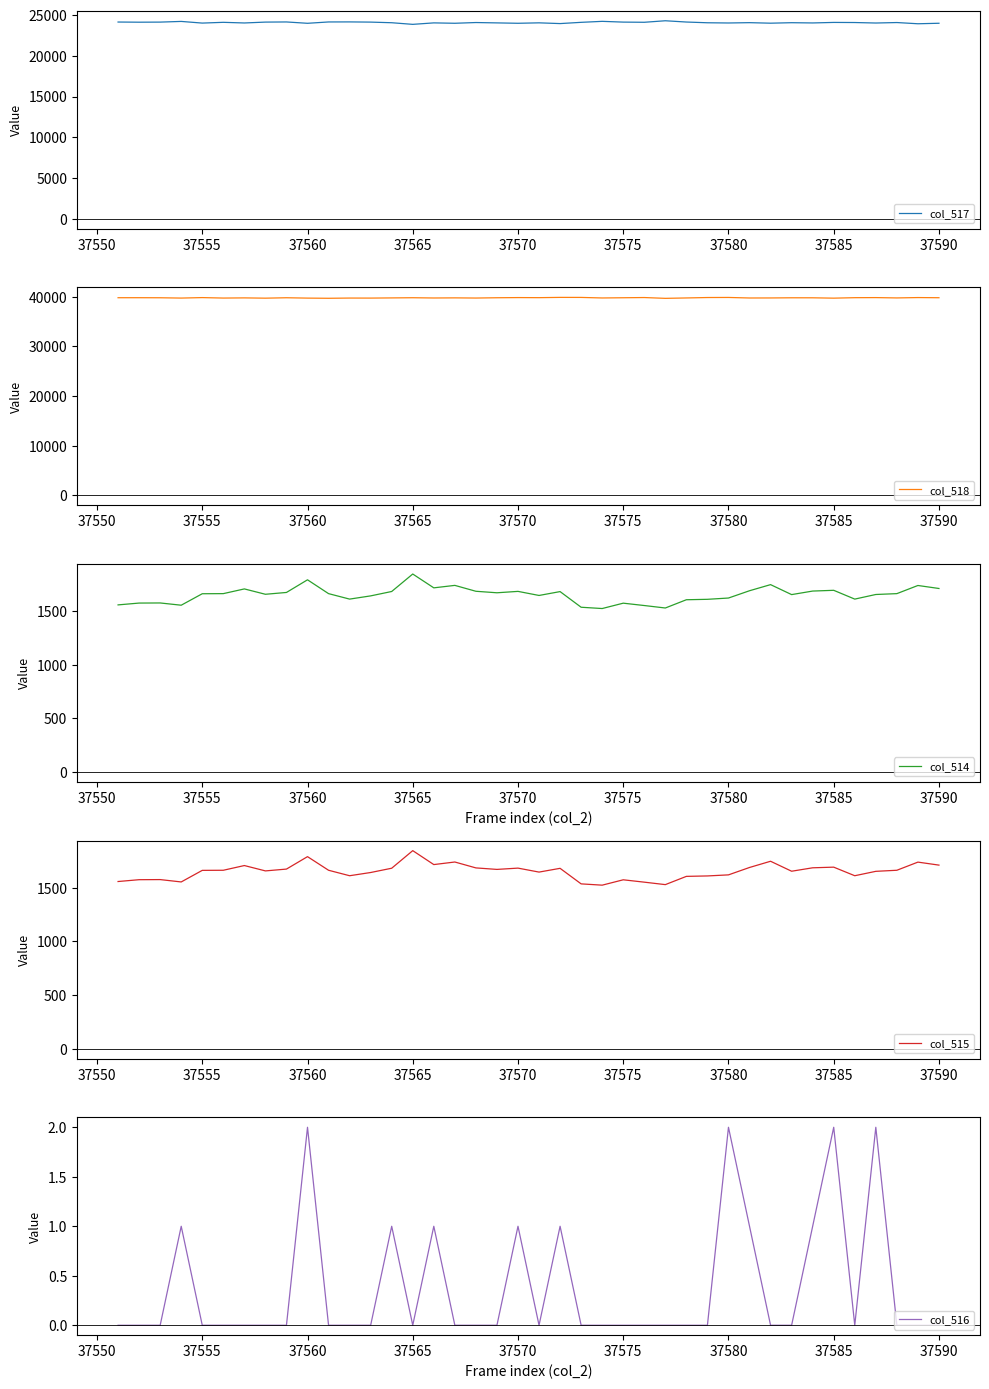

What is the minimum value for col_518?

39697